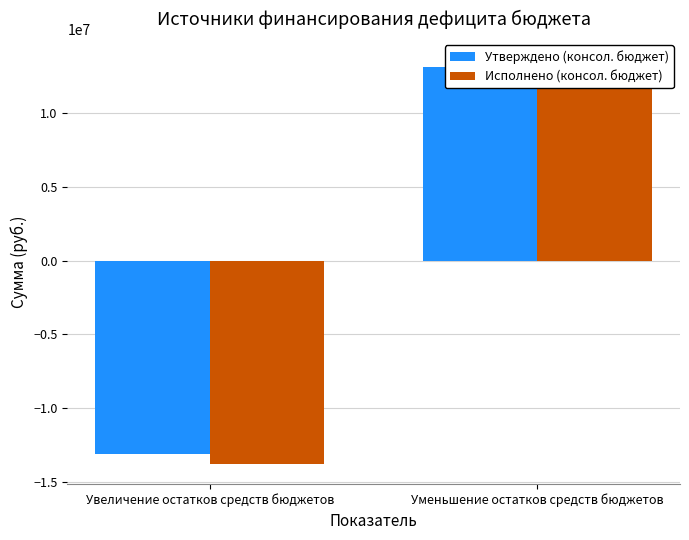

How many Утверждено (консол. бюджет) values are between -13083991 and 13083991?

2